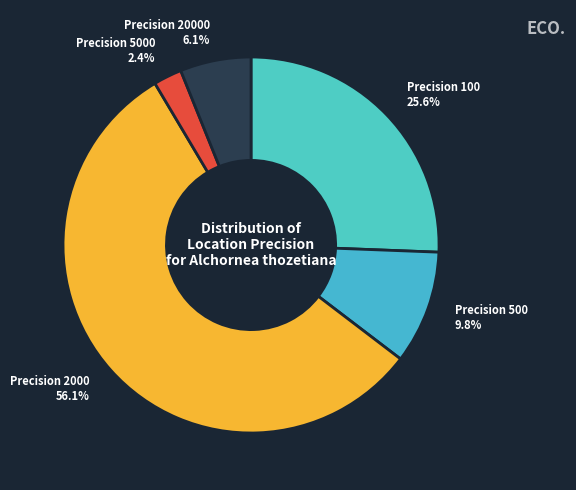

Rank the categories by value from lowest to highest.

Precision 5000, Precision 20000, Precision 500, Precision 100, Precision 2000